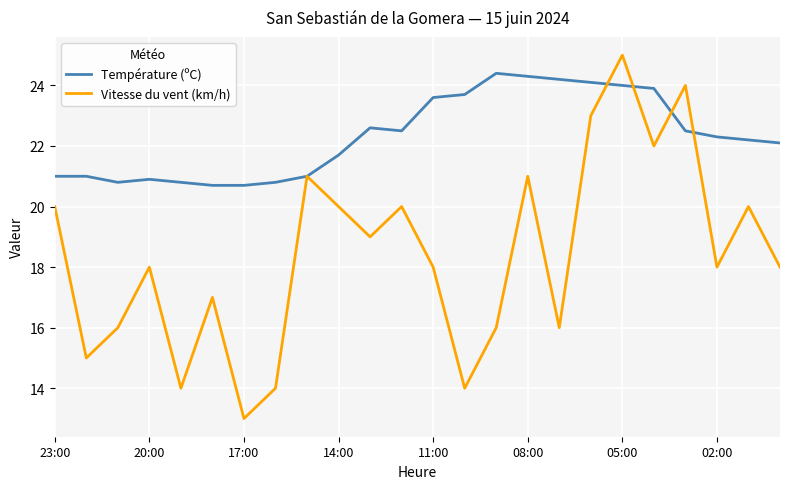

List the series in order of their overall mean, highest first.

Température (ºC), Vitesse du vent (km/h)